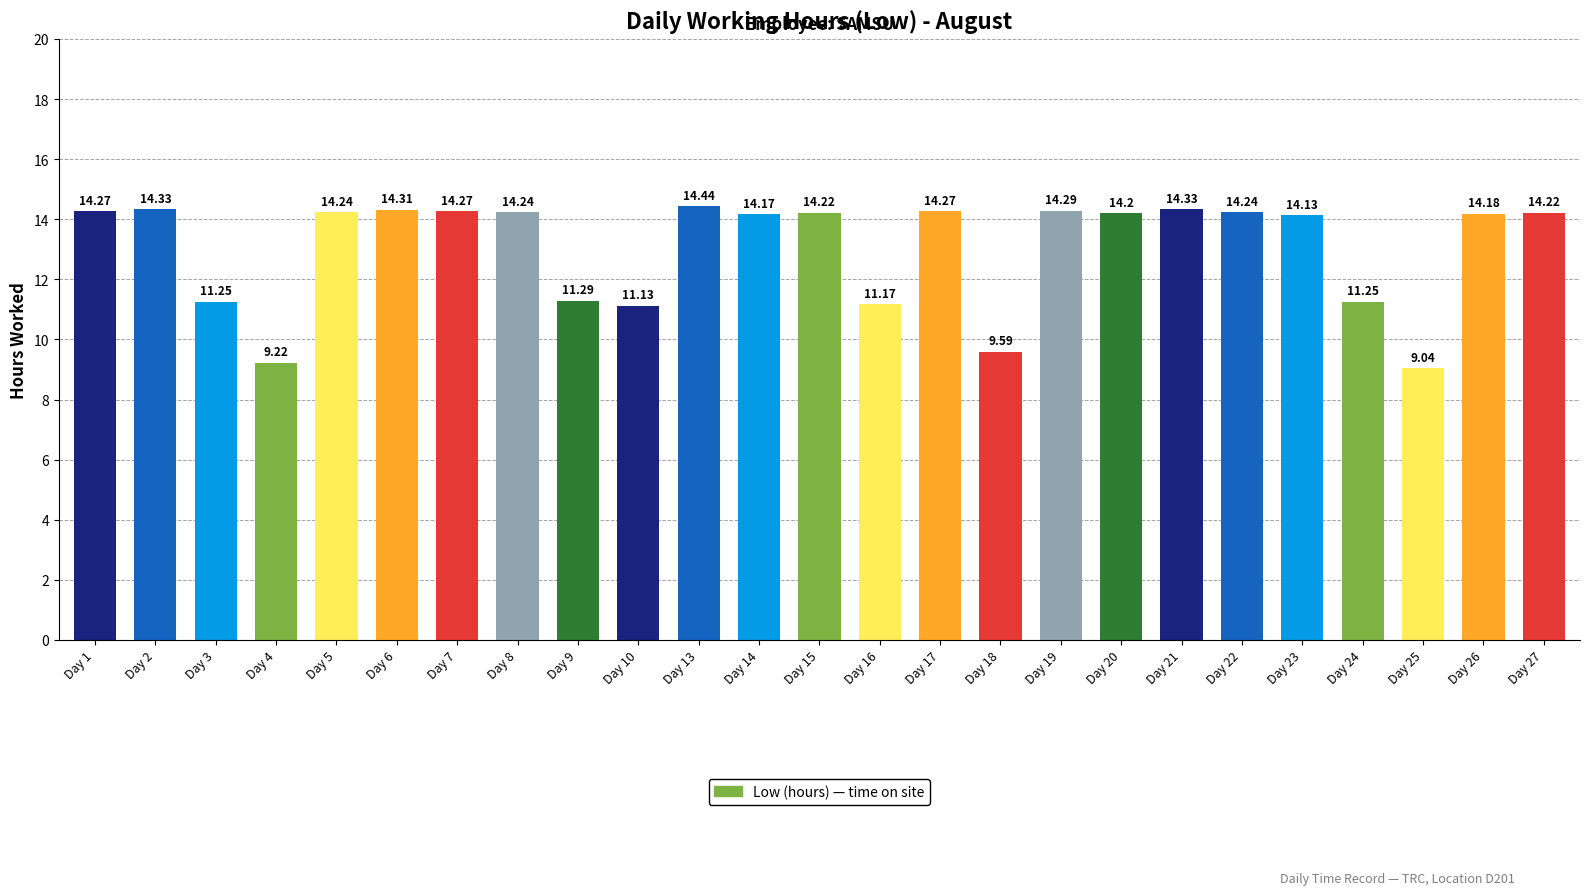

What is the value of the 14th bar from the left?

11.2